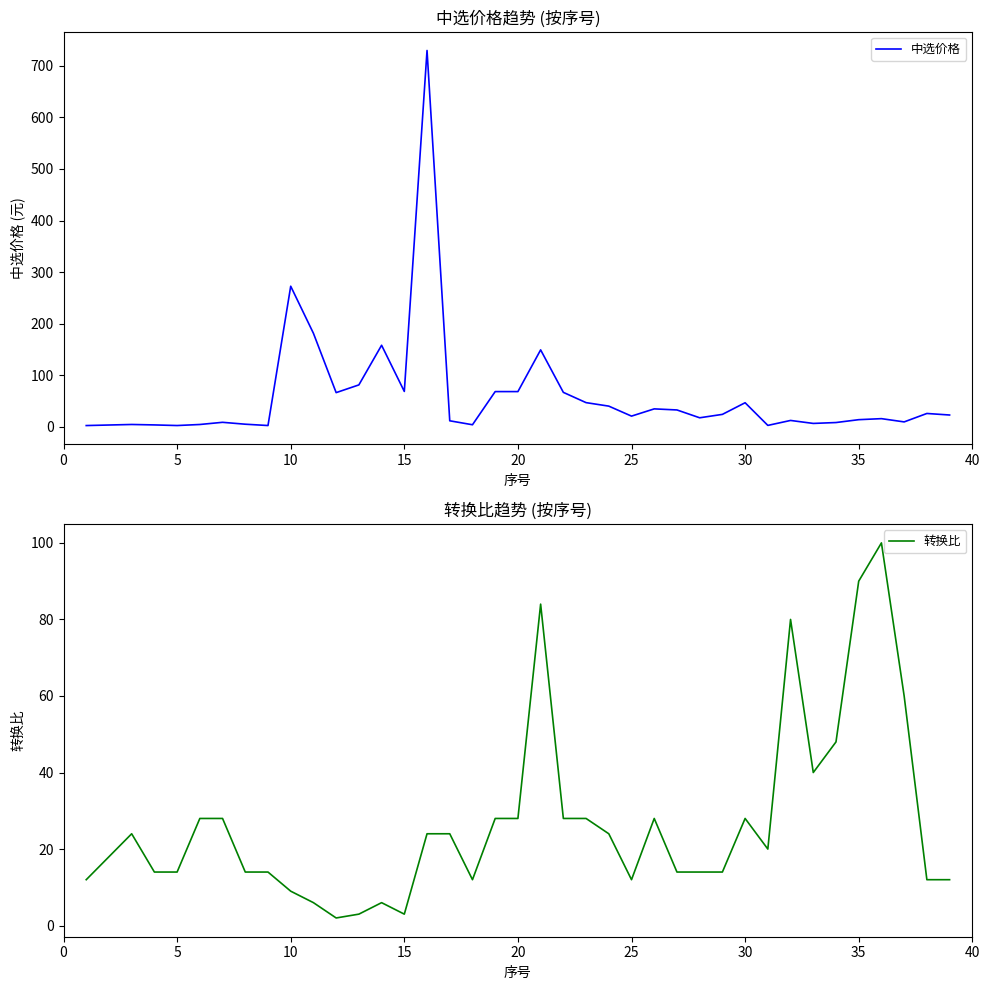

Is this an area chart (filled region under the line)?

No